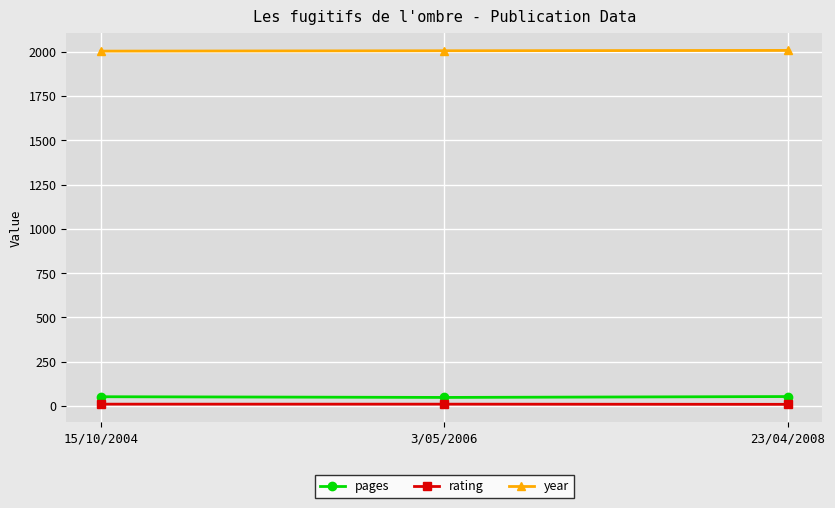

What is the greatest value displayed?

2008